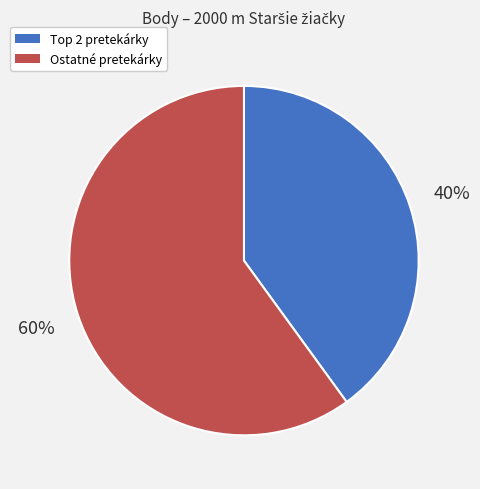

To the nearest percent, what is the difference between the largest and smallest slice percentages?

20%